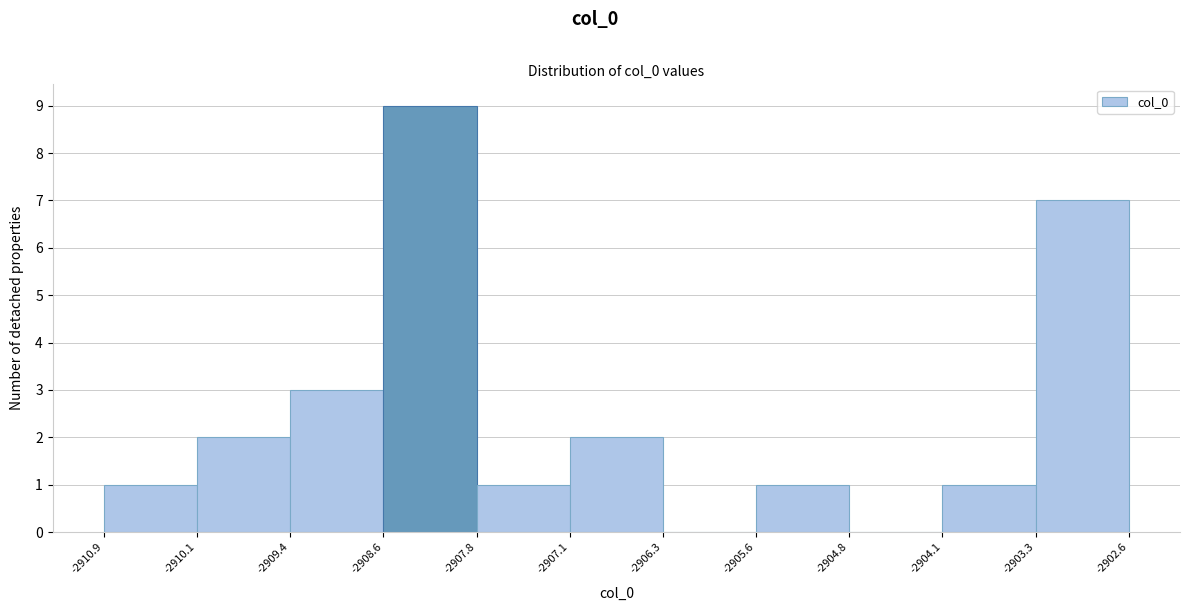

Reading left to right, list every bar in this chart as the range it spans on the x-axis followed by its height. The values are not printed on the chart, so give them approximately, as read against the axis.

-2910.9 to -2910.1: 1
-2910.1 to -2909.4: 2
-2909.4 to -2908.6: 3
-2908.6 to -2907.8: 9
-2907.8 to -2907.1: 1
-2907.1 to -2906.3: 2
-2906.3 to -2905.6: 0
-2905.6 to -2904.8: 1
-2904.8 to -2904.1: 0
-2904.1 to -2903.3: 1
-2903.3 to -2902.6: 7